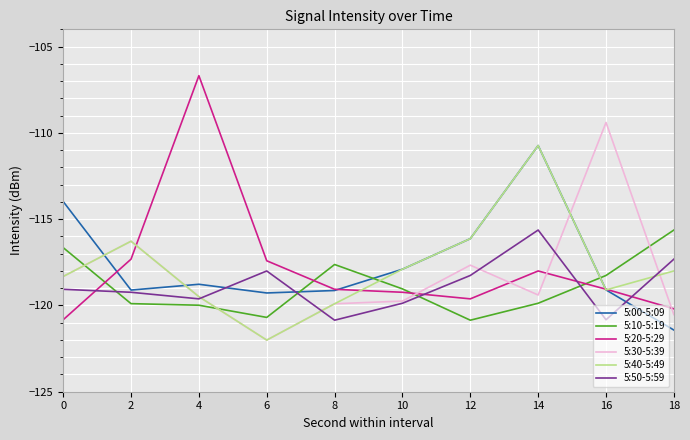

At which category is the sum across all series the highest?

14